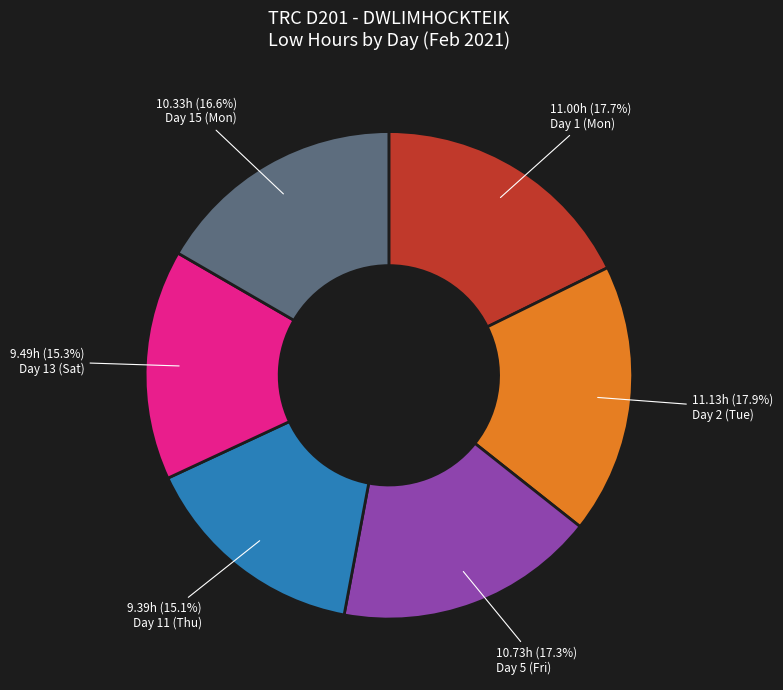

Is there any slice that represents more than half of the pie?

No